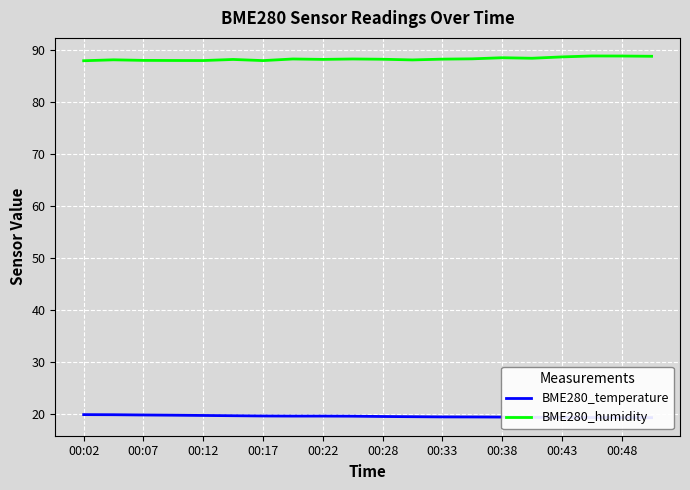

What are all the series names shown in the legend?

BME280_temperature, BME280_humidity